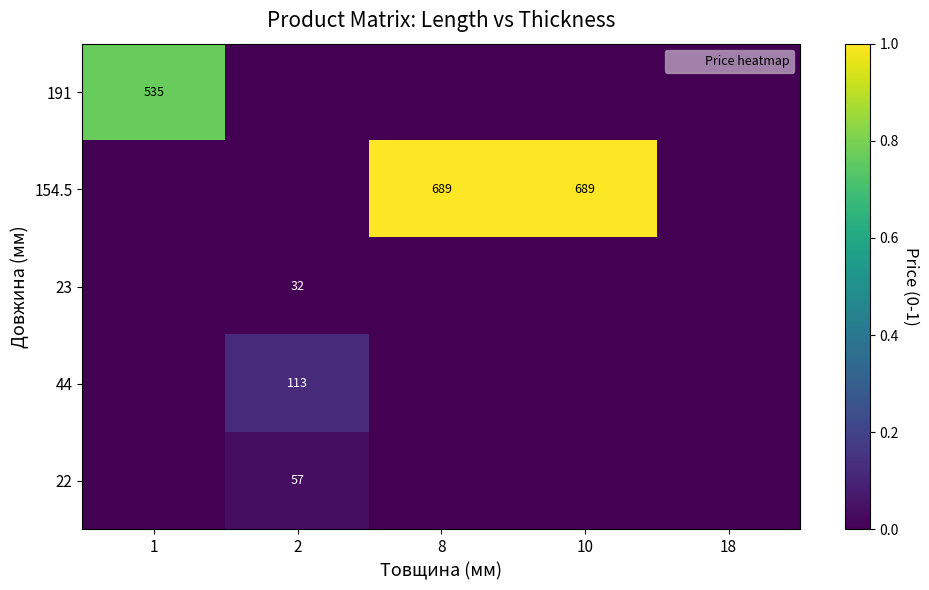

The value of 191 at 2 is 0.0. True or false?

True